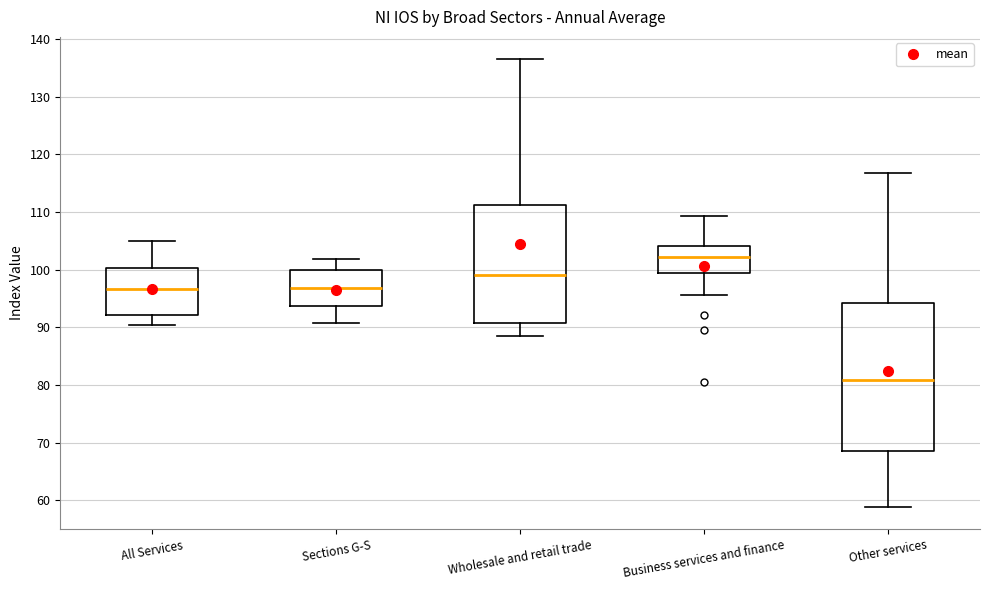

Which box has the lowest median line?

Other services